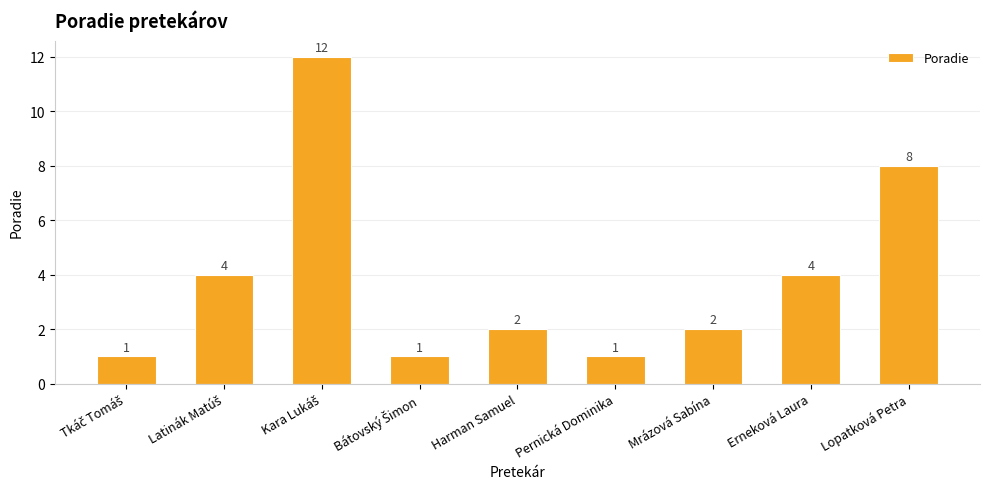

What is the minimum value shown in the chart?

1